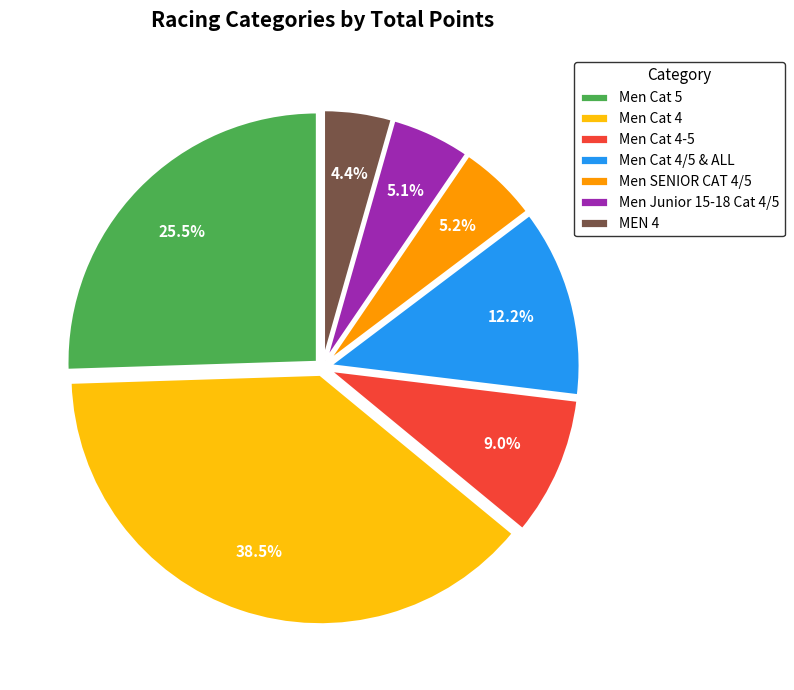

Is MEN 4 the majority of the pie?

No